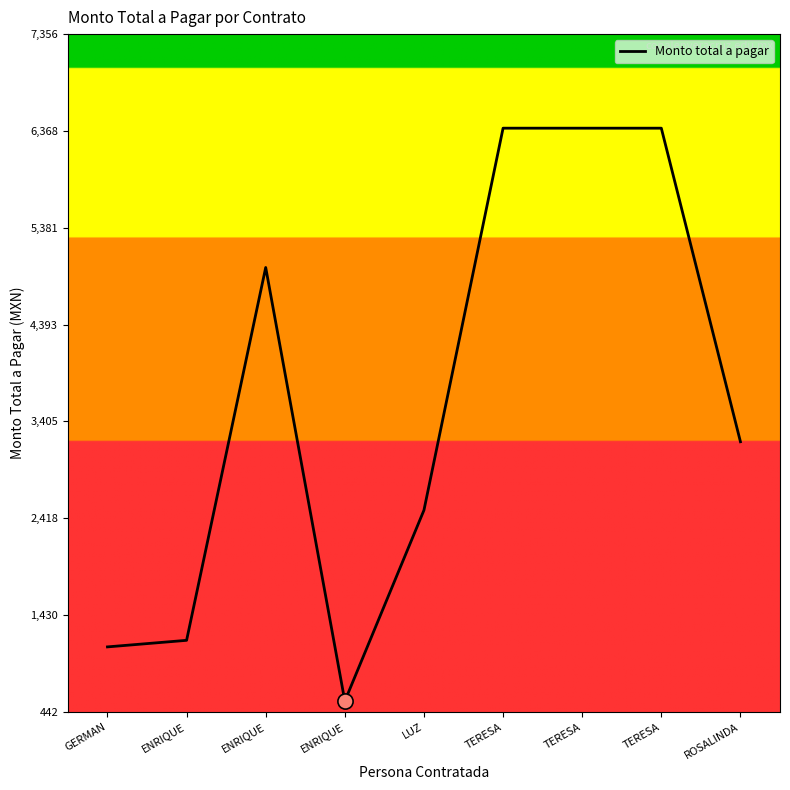

What is the change in value from ENRIQUE to TERESA?

+1420.9